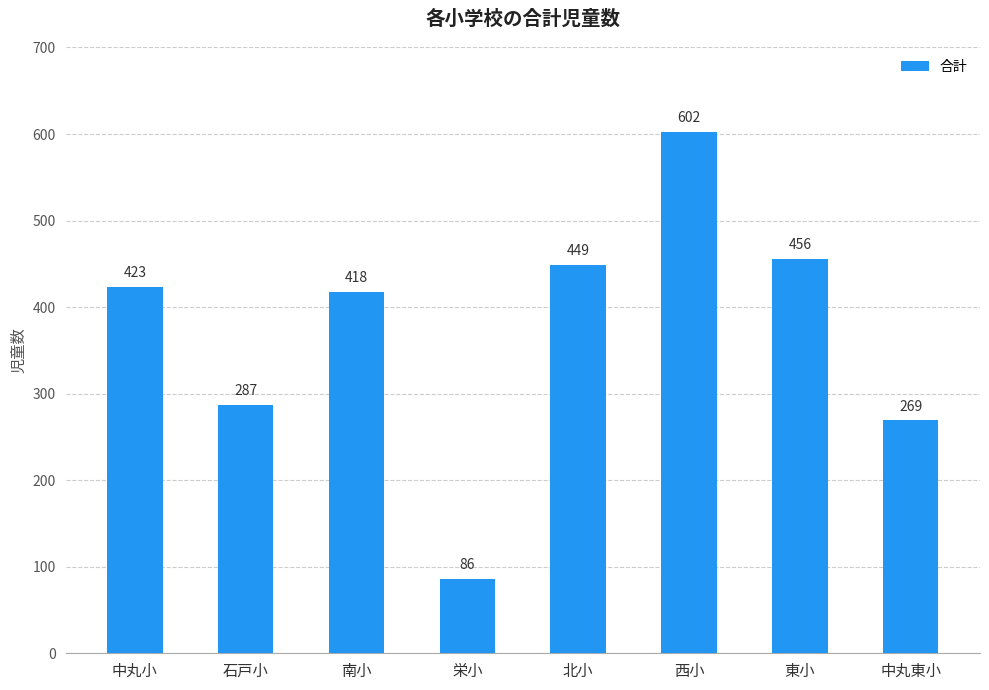

What is the value of the 4th bar from the left?

86